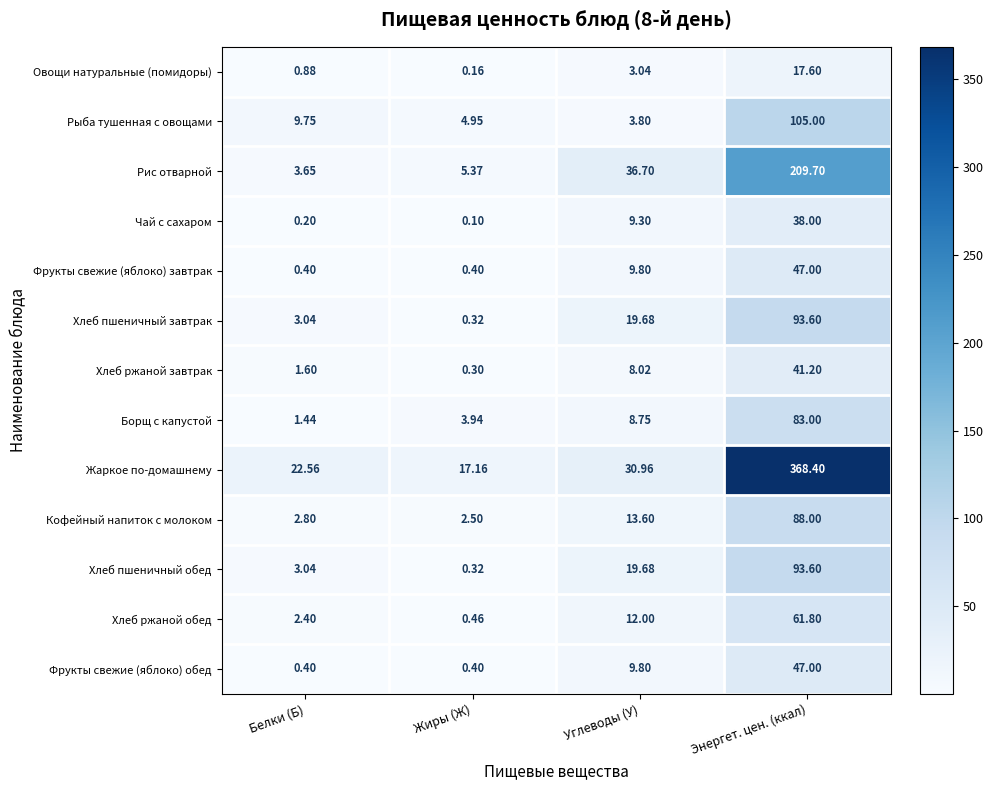

Which series changed the most between Белки (Б) and Углеводы (У)?

Рис отварной